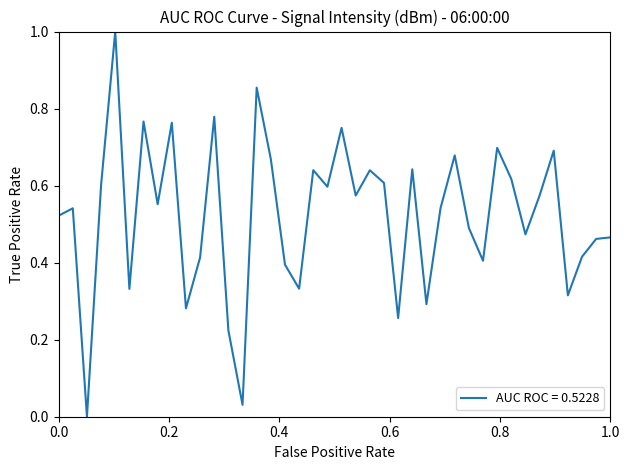

What is the maximum value shown in the chart?

1.0